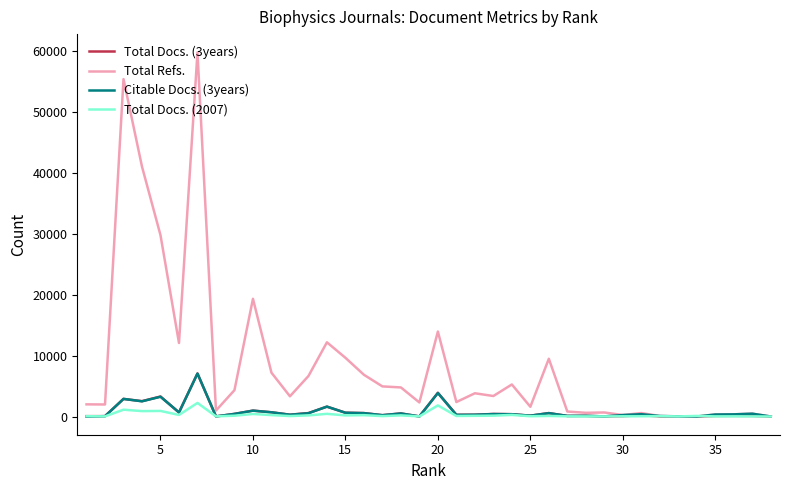

How many series are shown in this chart?

4